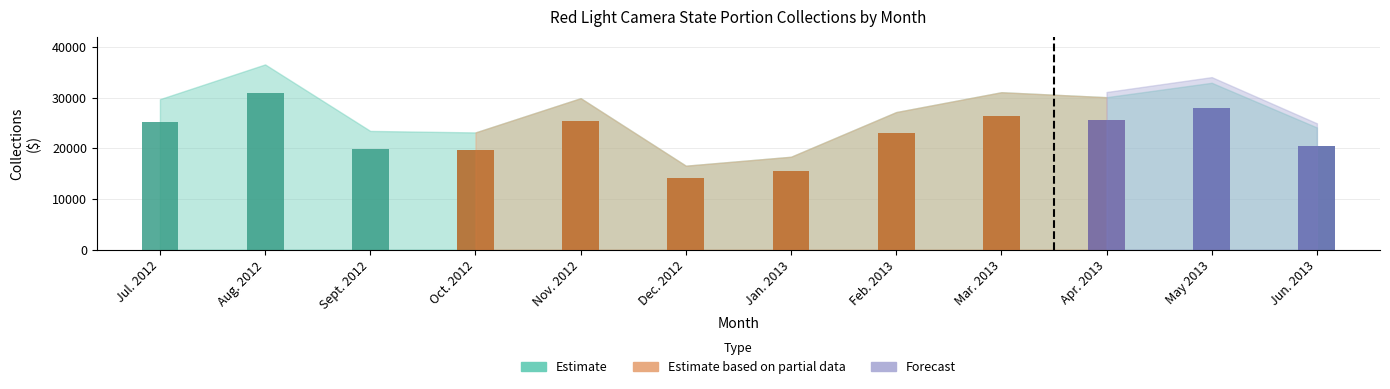

Rank the categories by Estimate based on partial data value from highest to lowest.

Mar. 2013, Apr. 2013, Nov. 2012, Feb. 2013, Oct. 2012, Jan. 2013, Dec. 2012, Jul. 2012, Aug. 2012, Sept. 2012, May 2013, Jun. 2013